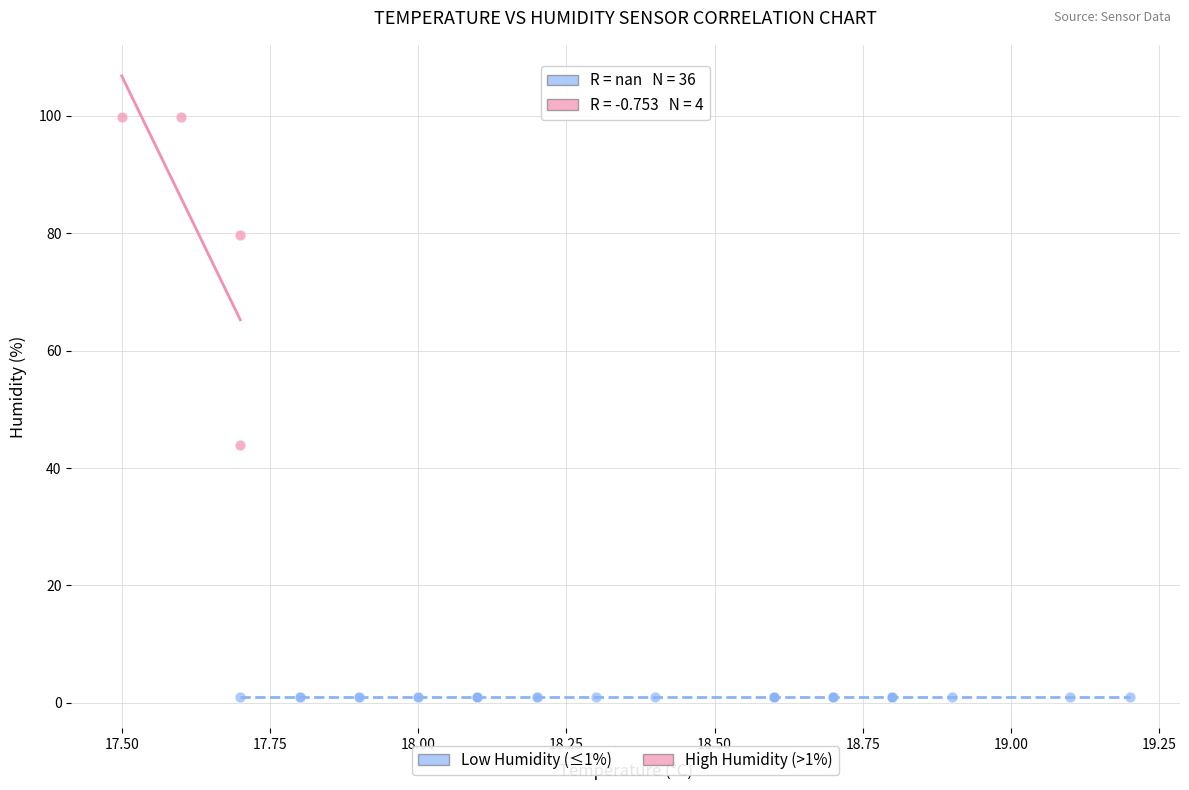

Which series contains the lowest Y value?

Low Humidity (≤1%)